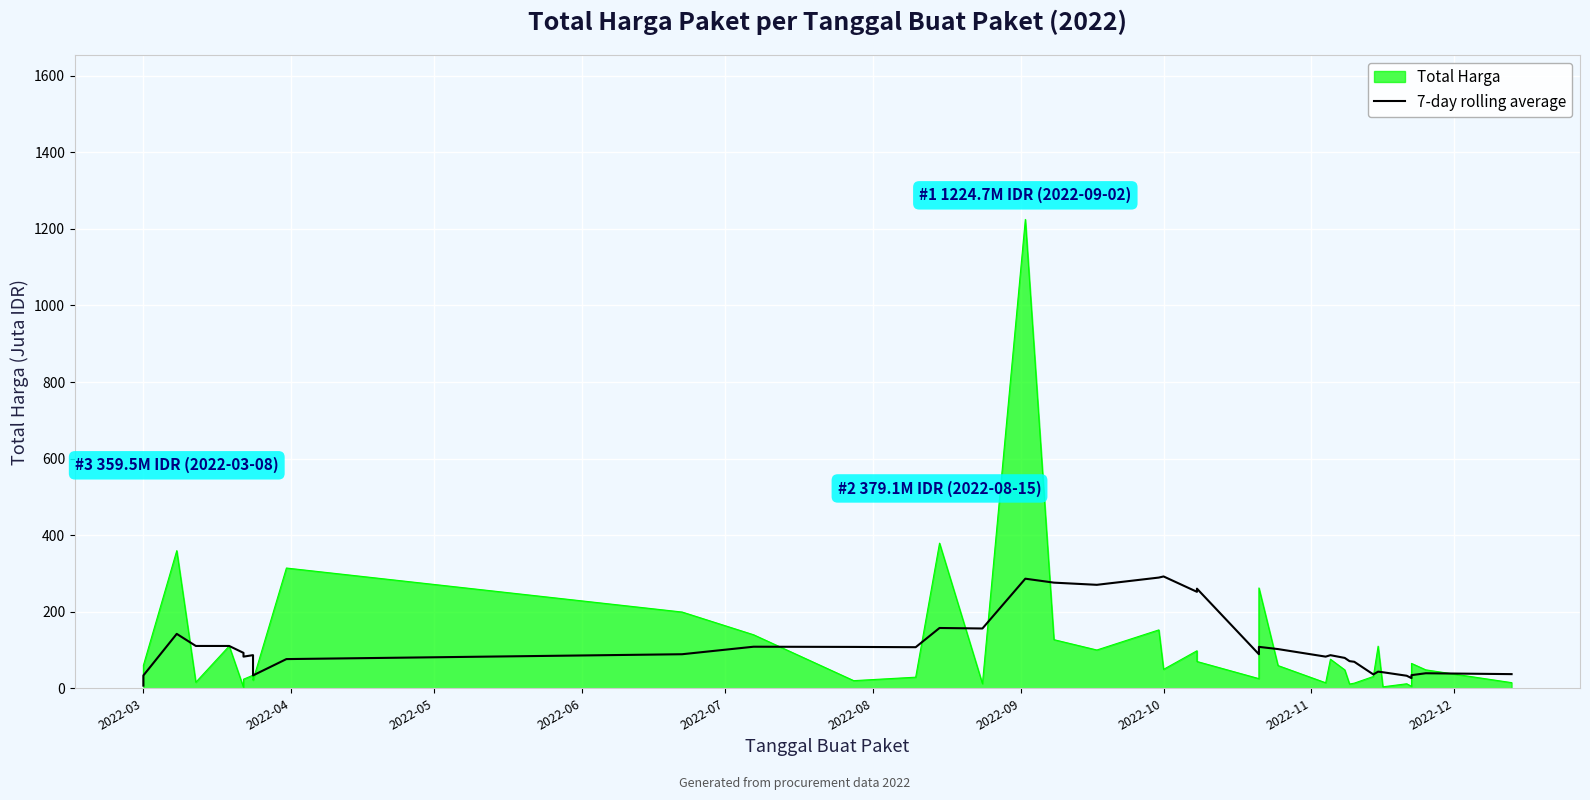

The chart shows a value of 8.5 at 2022-12. True or false?

False